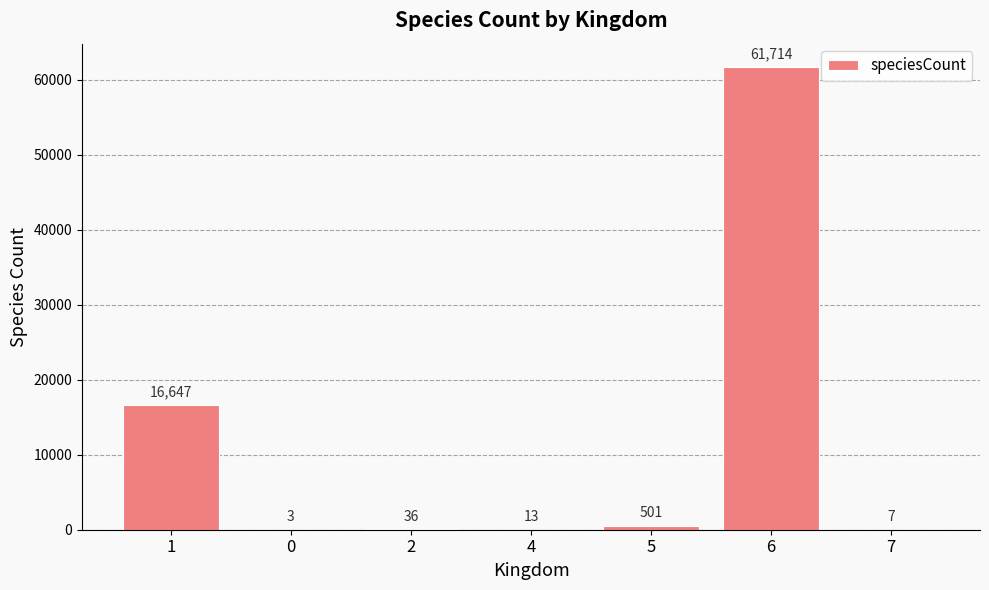

What is the approximate value at 5, to the nearest 50?

500